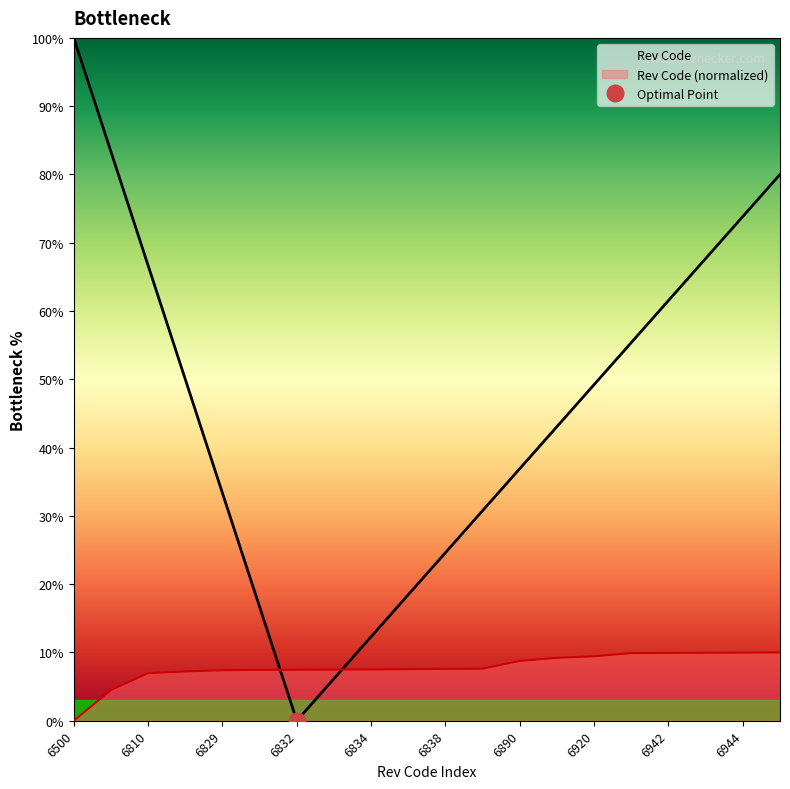

What is the sum of all values?

155.9